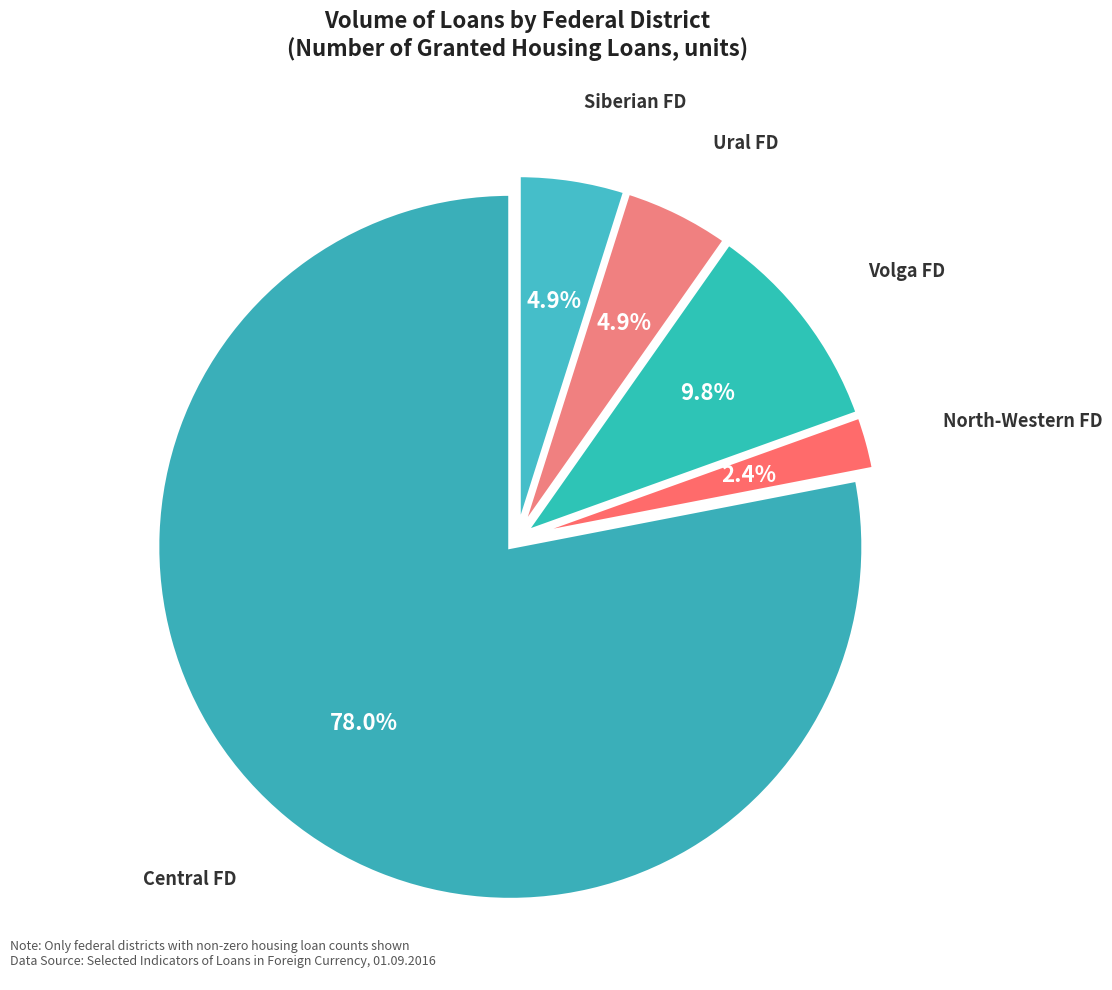

Which slice is the largest?

CENTRAL FEDERAL DISTRICT